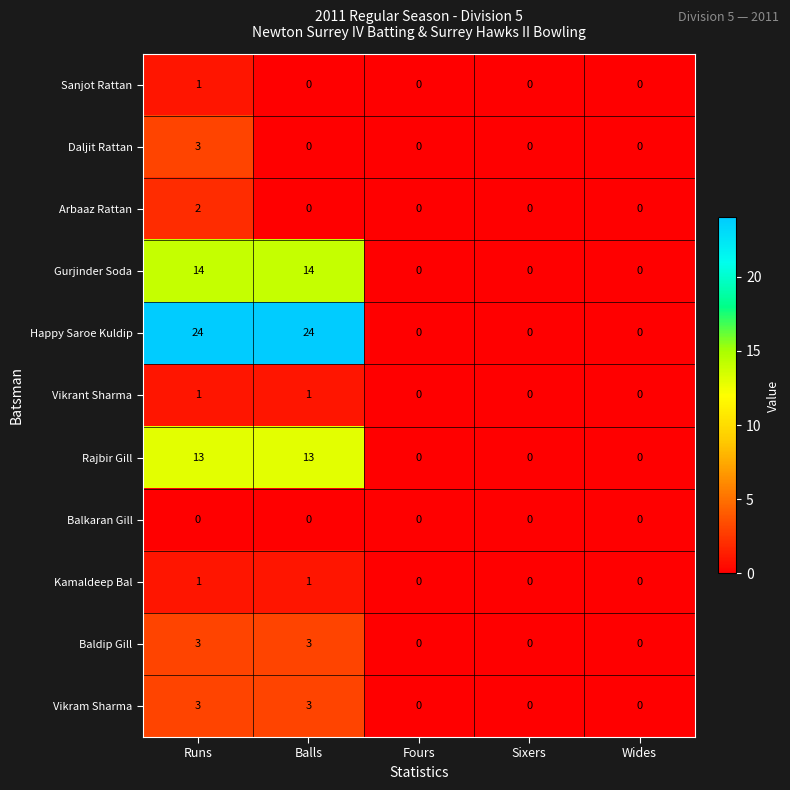

What is the difference between the second highest and minimum values in the Happy Saroe Kuldip series?

24